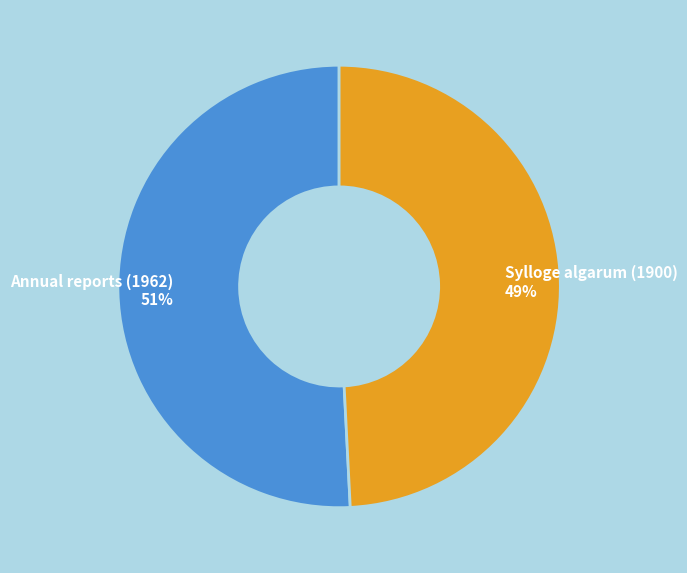

Is the sum of Annual reports (1962) and Sylloge algarum (1900) greater than half?

Yes